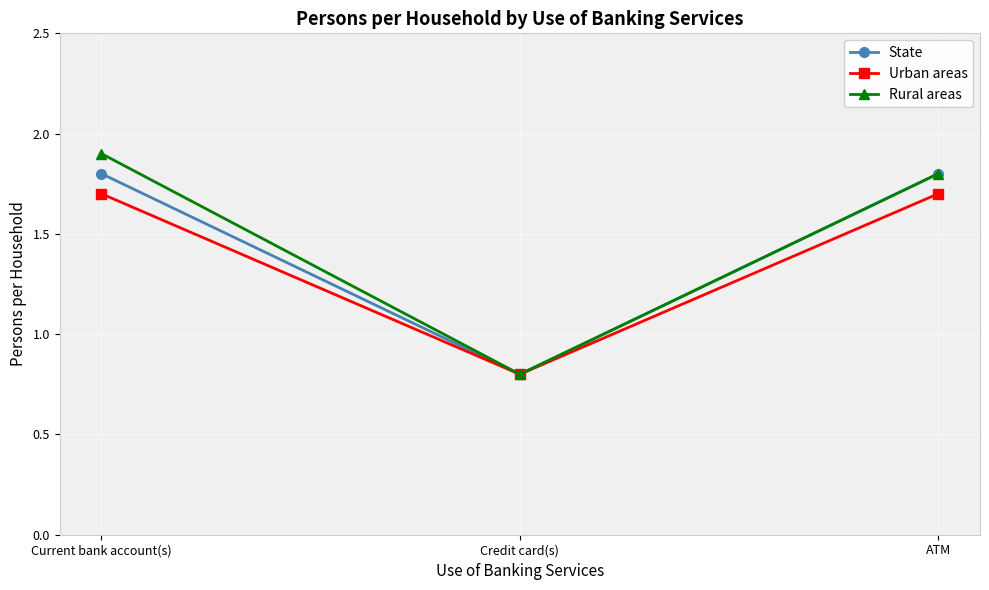

What is the sum of all Rural areas values?

4.5